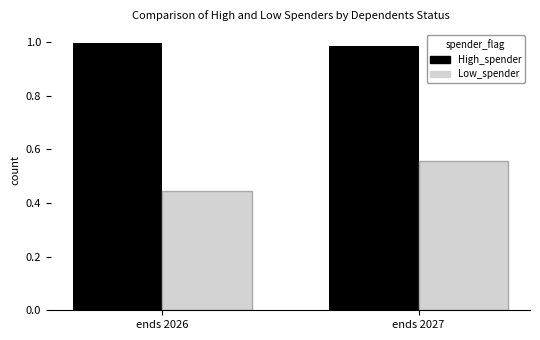

Does the chart contain stacked bars?

No